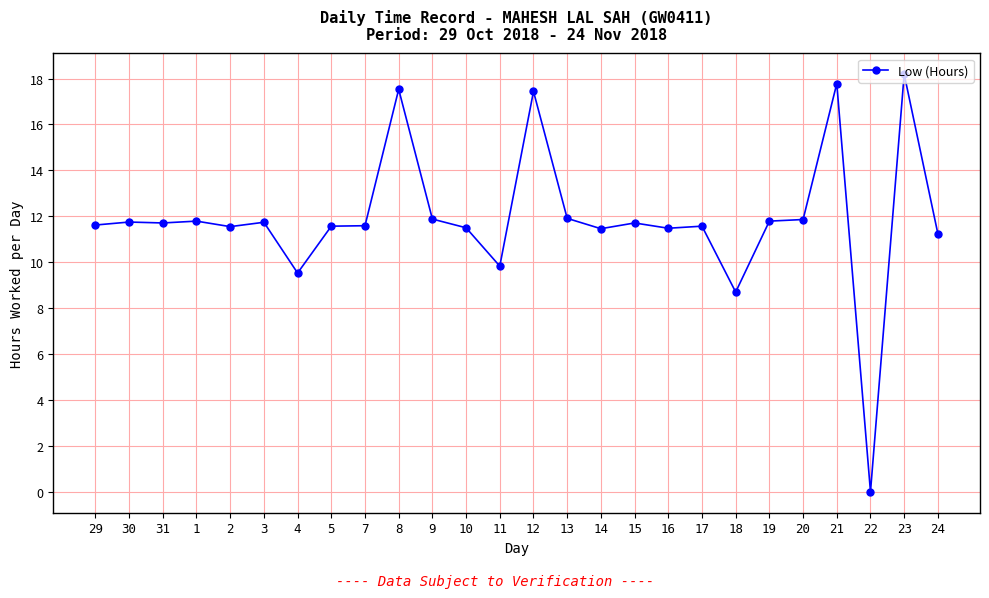

What is the ratio of the value at 29 to the value at 9?

1.0